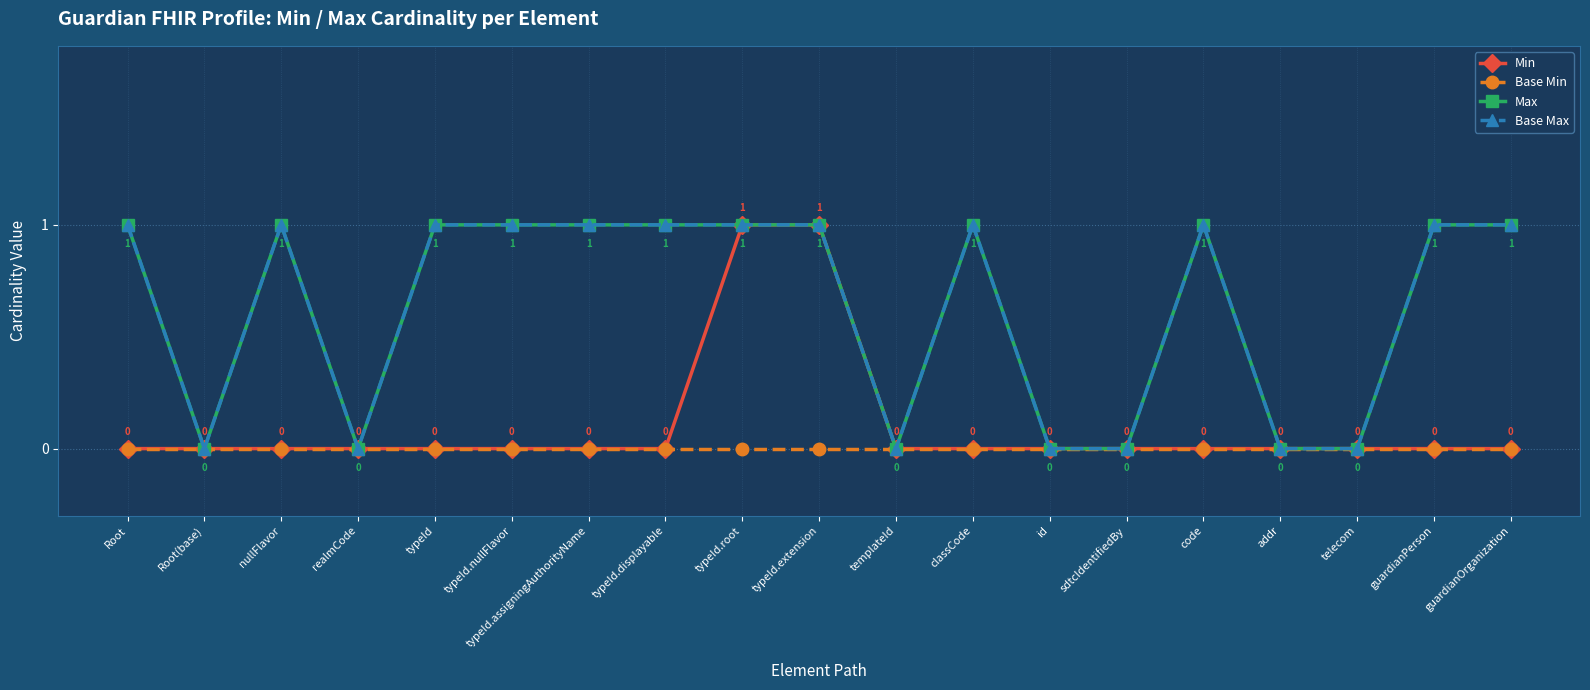

Which series has the largest range (max minus min)?

Min